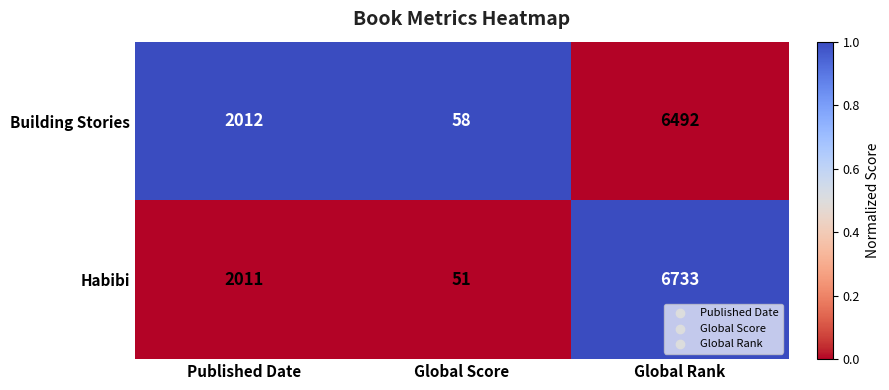

What is the sum of all Building Stories values?

8562